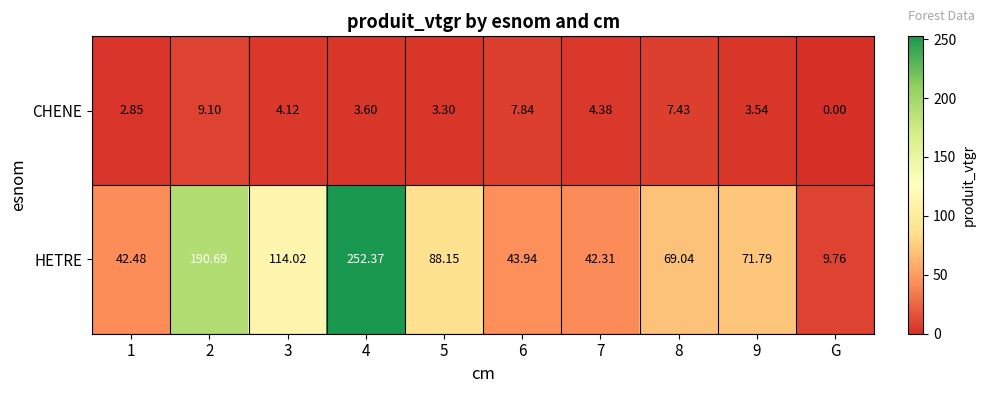

Which series changed the most between 6 and 8?

HETRE